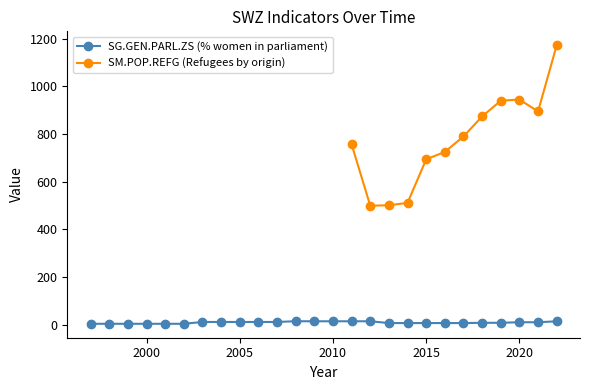

True or false: the data shows 10.8 at 2005.

True